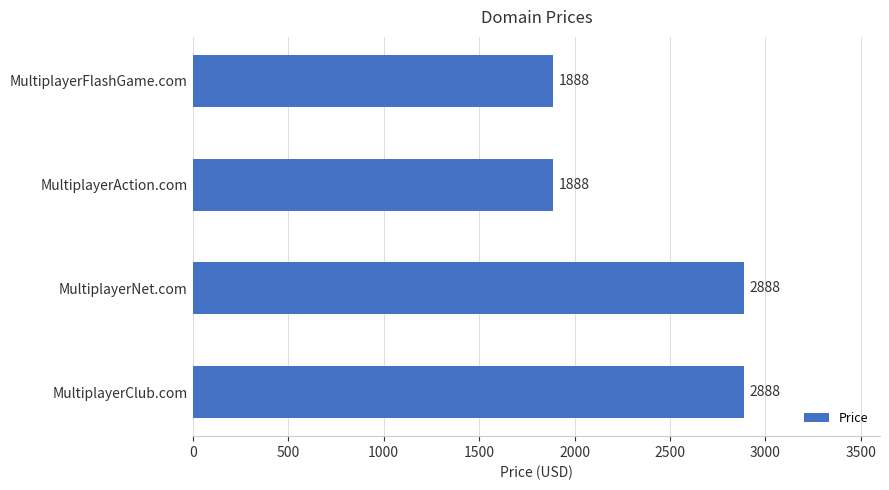

Read the value at MultiplayerAction.com, to the nearest 50.

1900